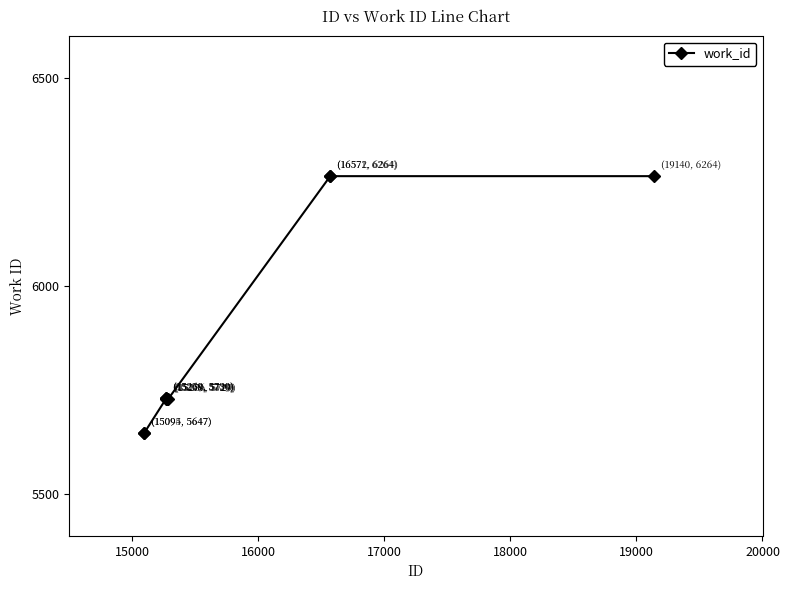

What is the difference between the maximum and minimum values?

617